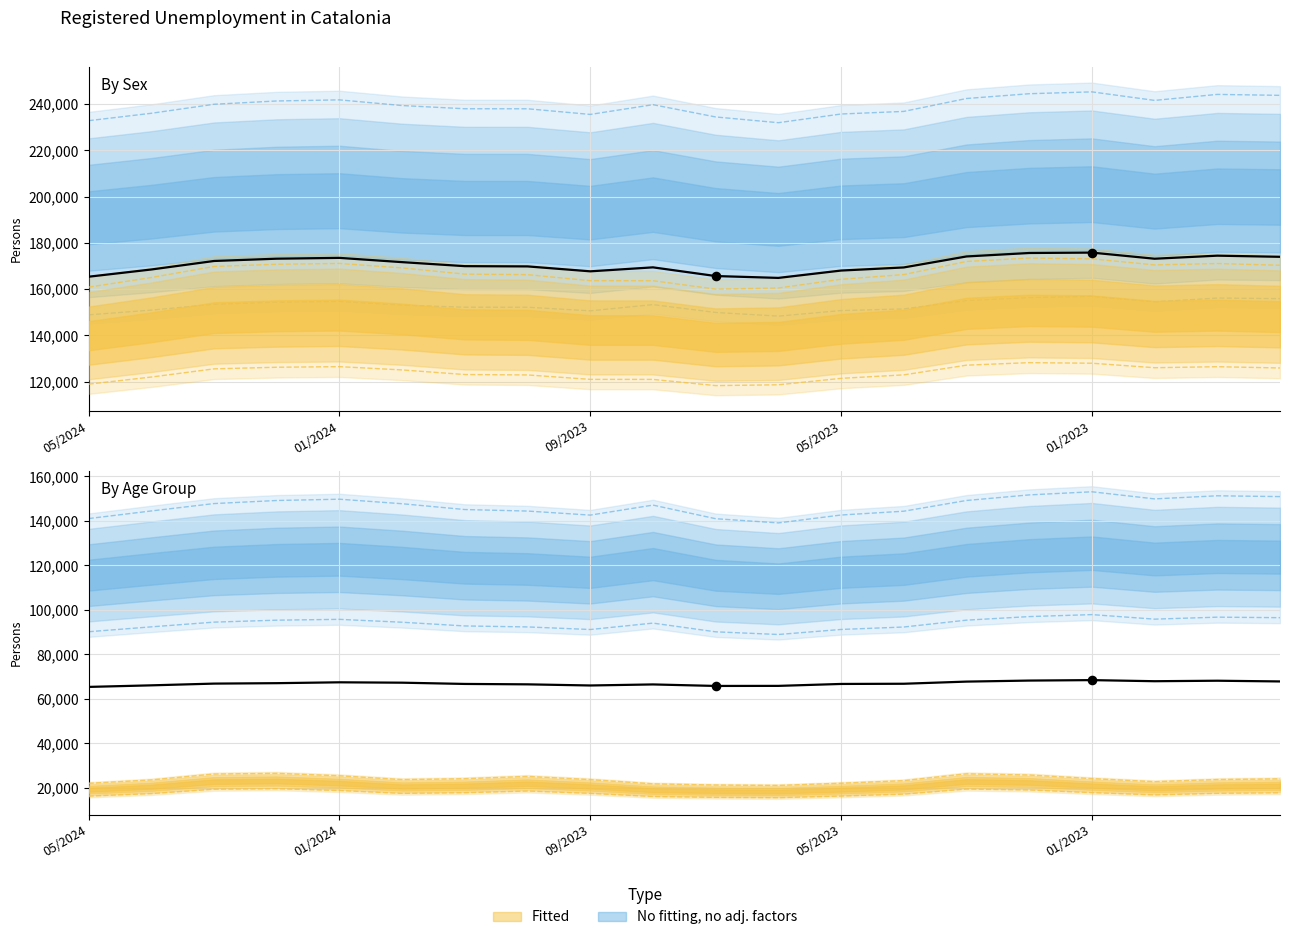

What is the total value across all series at 9?

235899.7